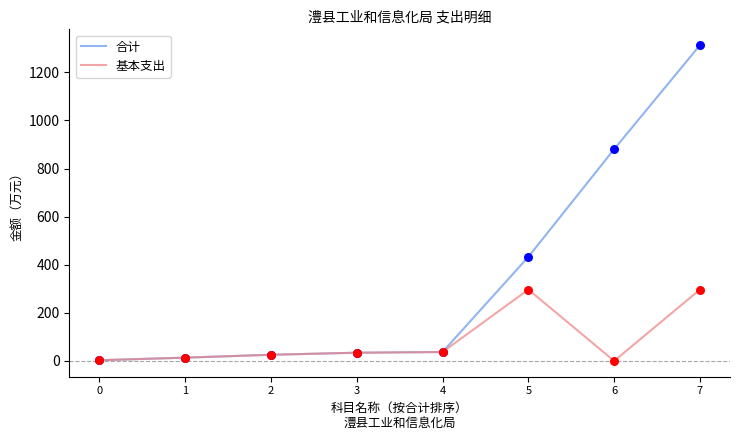

Which series has the largest total across all categories?

合计